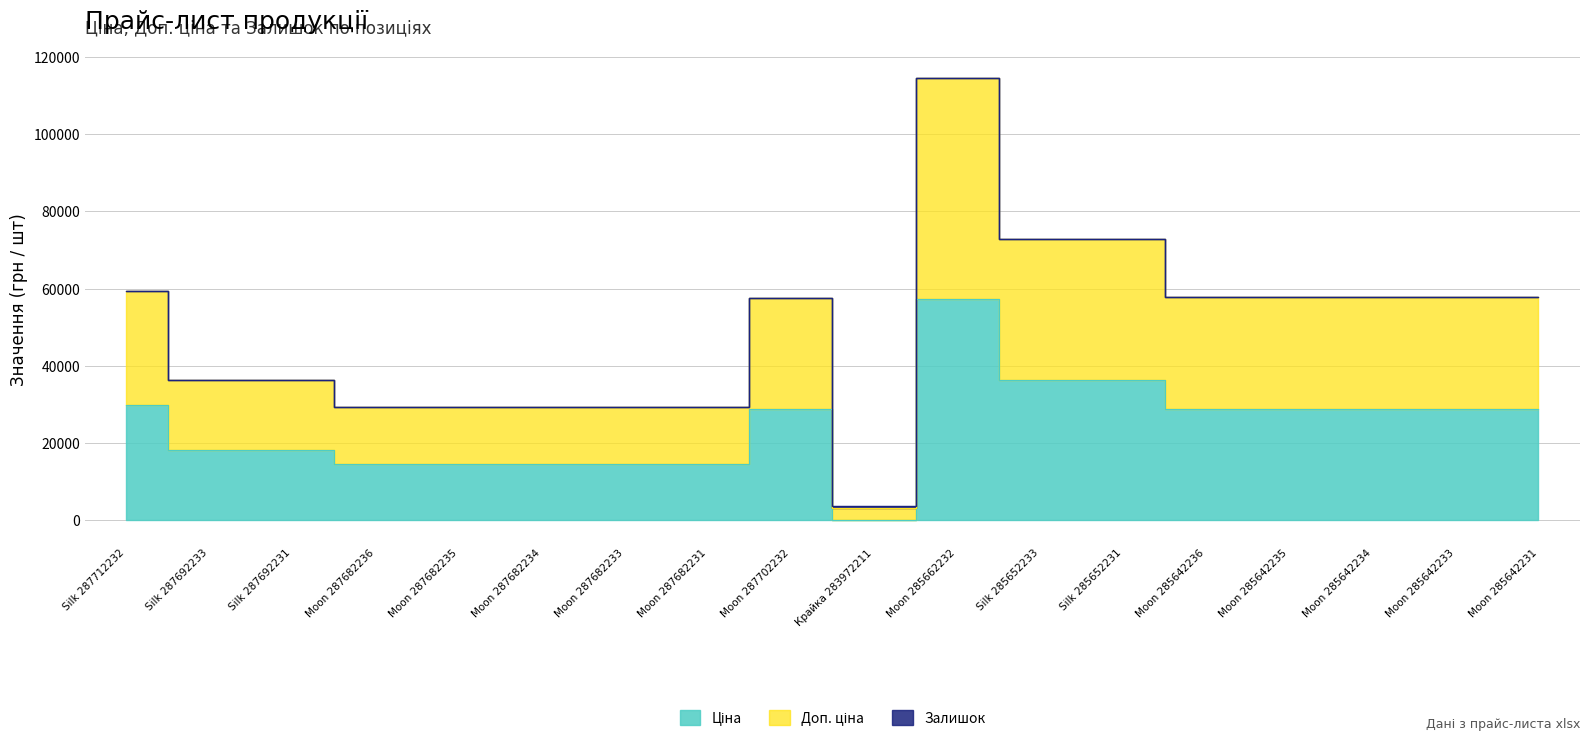

At which category does Ціна reach its first local peak?

Moon 287702232